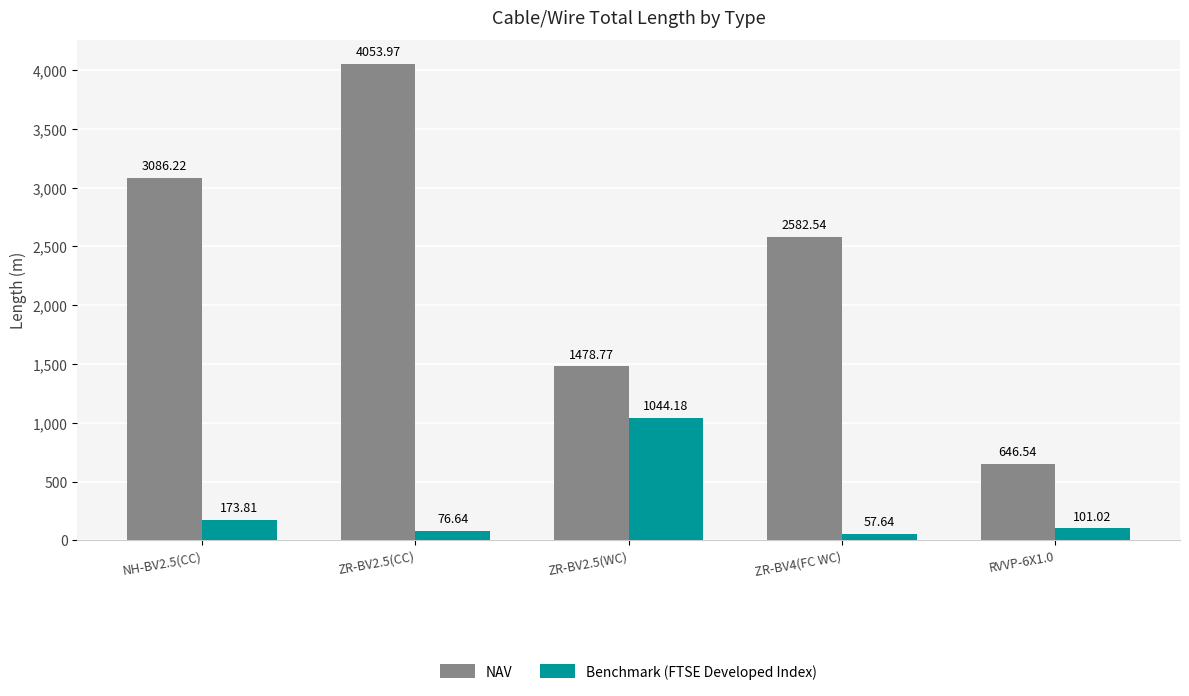

List the labels in order of Benchmark (FTSE Developed Index) value, largest first.

ZR-BV2.5(WC), NH-BV2.5(CC), RVVP-6X1.0, ZR-BV2.5(CC), ZR-BV4(FC WC)